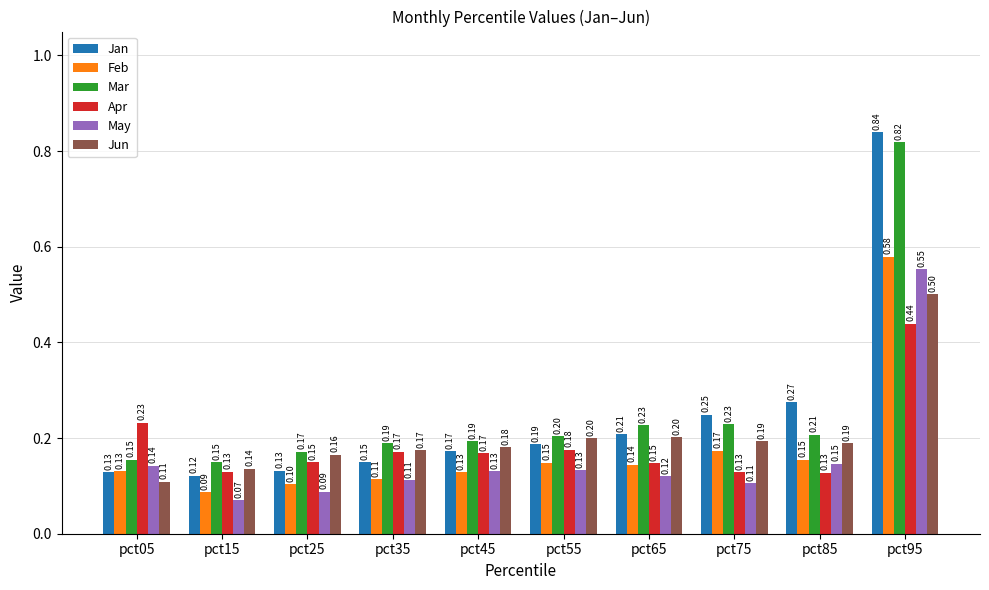

What is the value of the May bar at the 6th from the left?

0.1